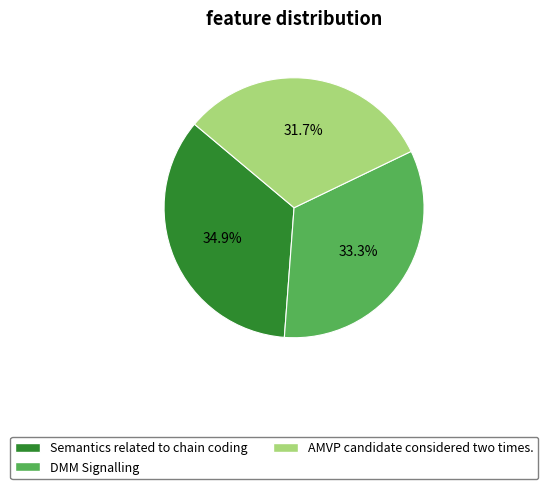

Is it true that DMM Signalling is 33% of the pie?

True